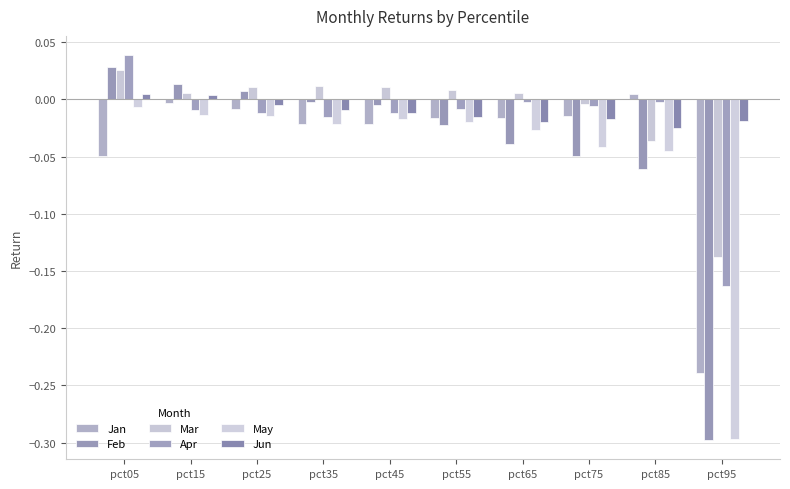

At which category is the sum across all series the highest?

pct05